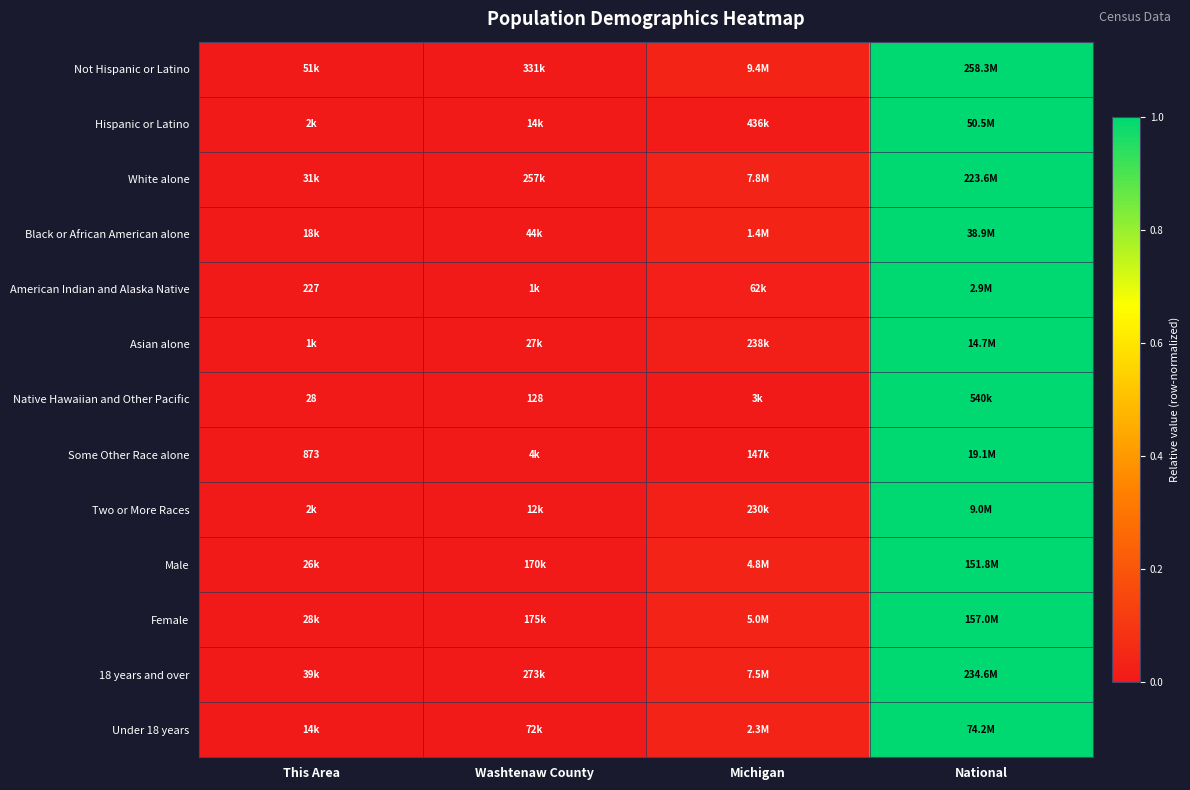

Is it true that Some Other Race alone equals 0.0 at Washtenaw County?

True